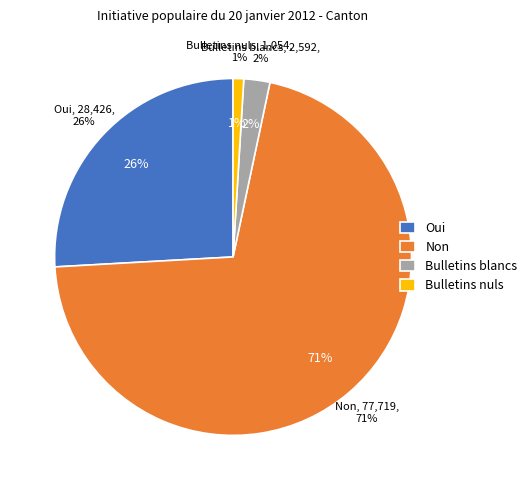

To the nearest percent, what is the difference between the Oui and Bulletins blancs slice percentages?

24%